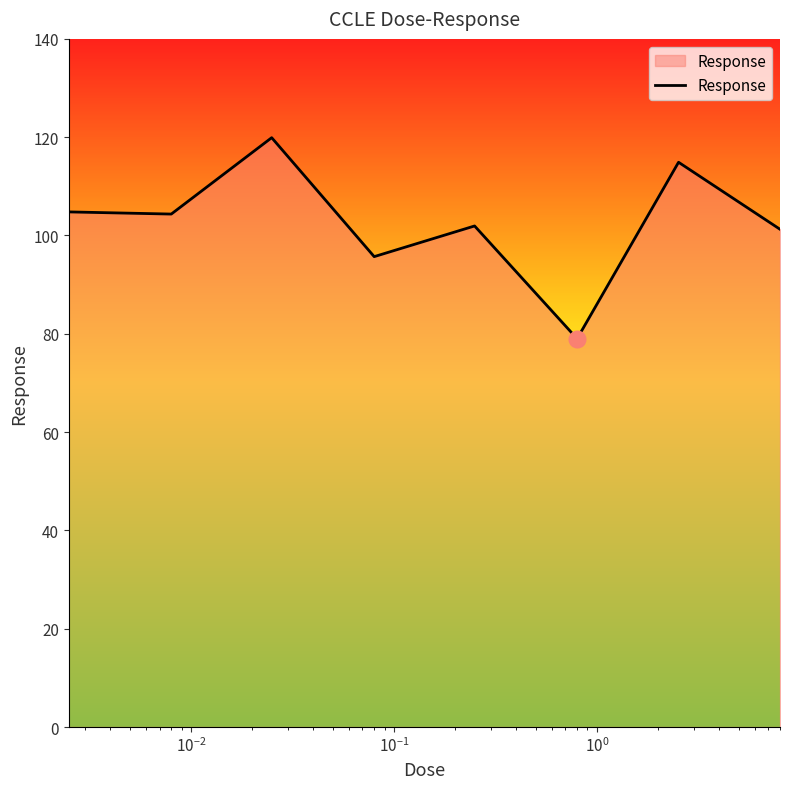

What is the maximum value shown in the chart?

119.9